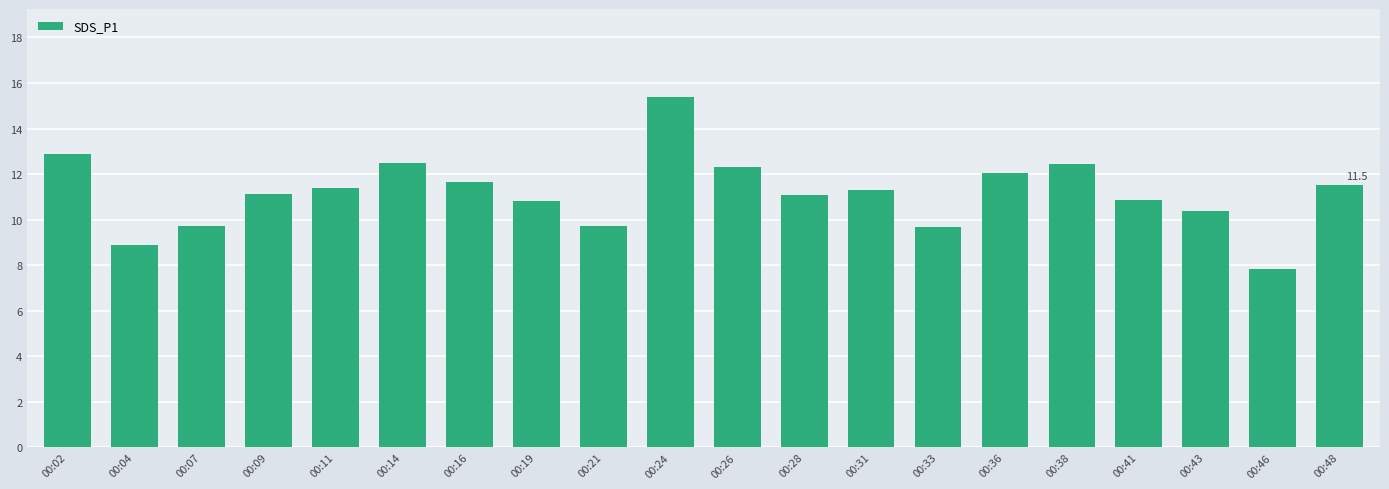

Count the number of categories in the chart.

20